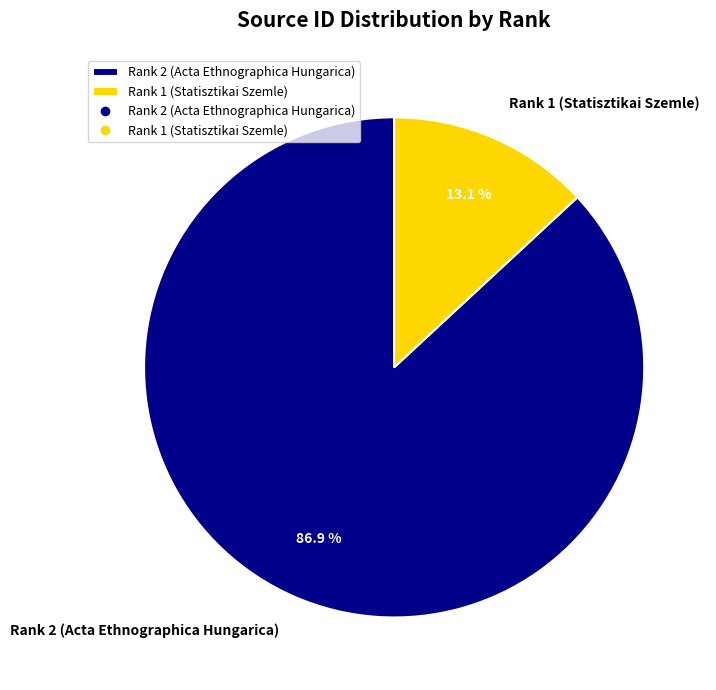

Does Rank 2 (Acta Ethnographica Hungarica) account for over 50% of the chart?

Yes